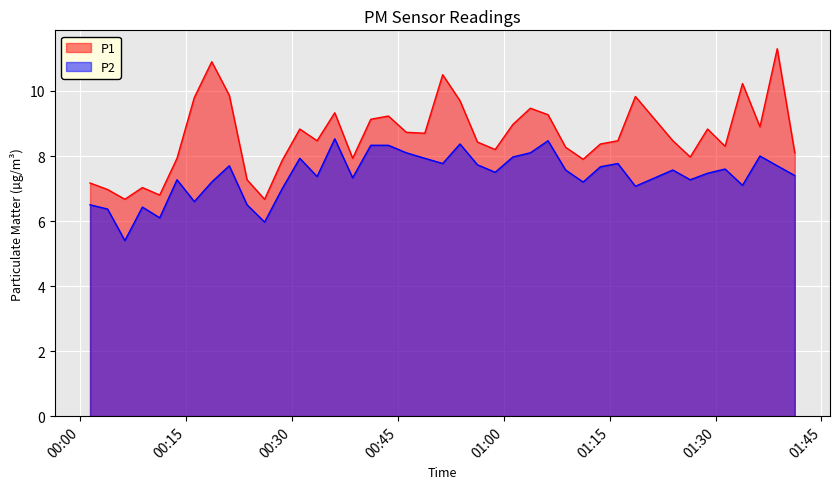

List the series in order of their peak value, highest first.

P1, P2